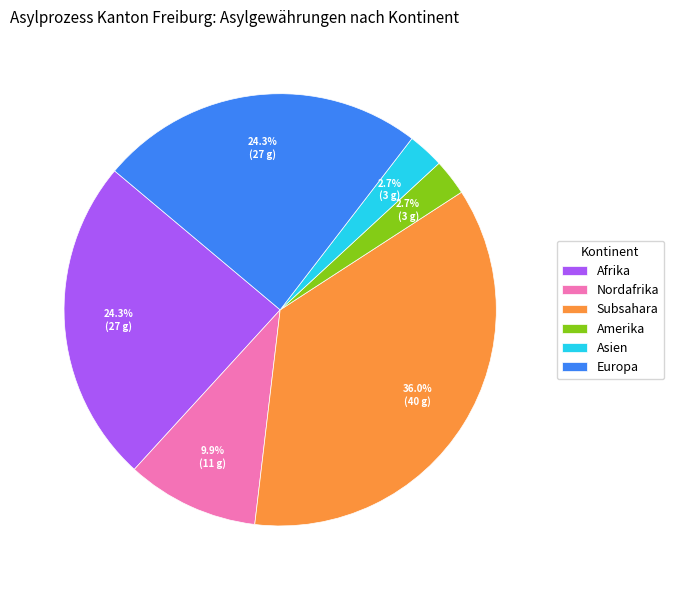

What percentage is the Europa slice, to the nearest percent?

24%